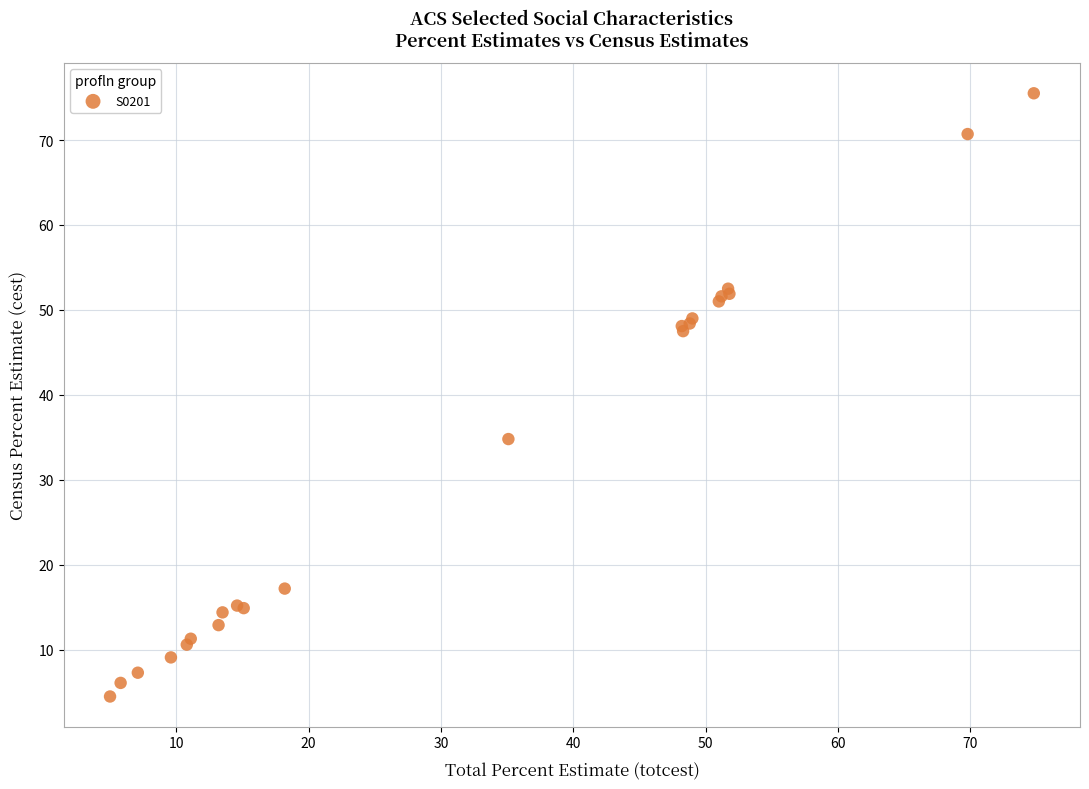

What Y value in the scatter plot is closest to 40?

34.8